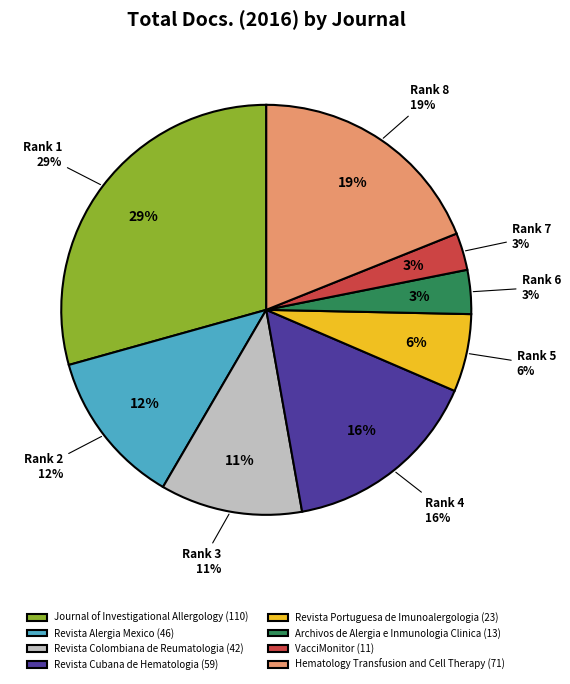

The Hematology Transfusion and Cell Therapy slice represents 8% of the pie. True or false?

False